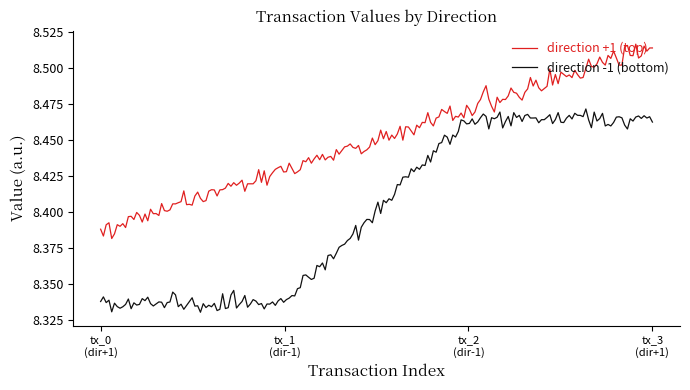

Rank the series by their average value, from highest to lowest.

direction +1 (top), direction -1 (bottom)